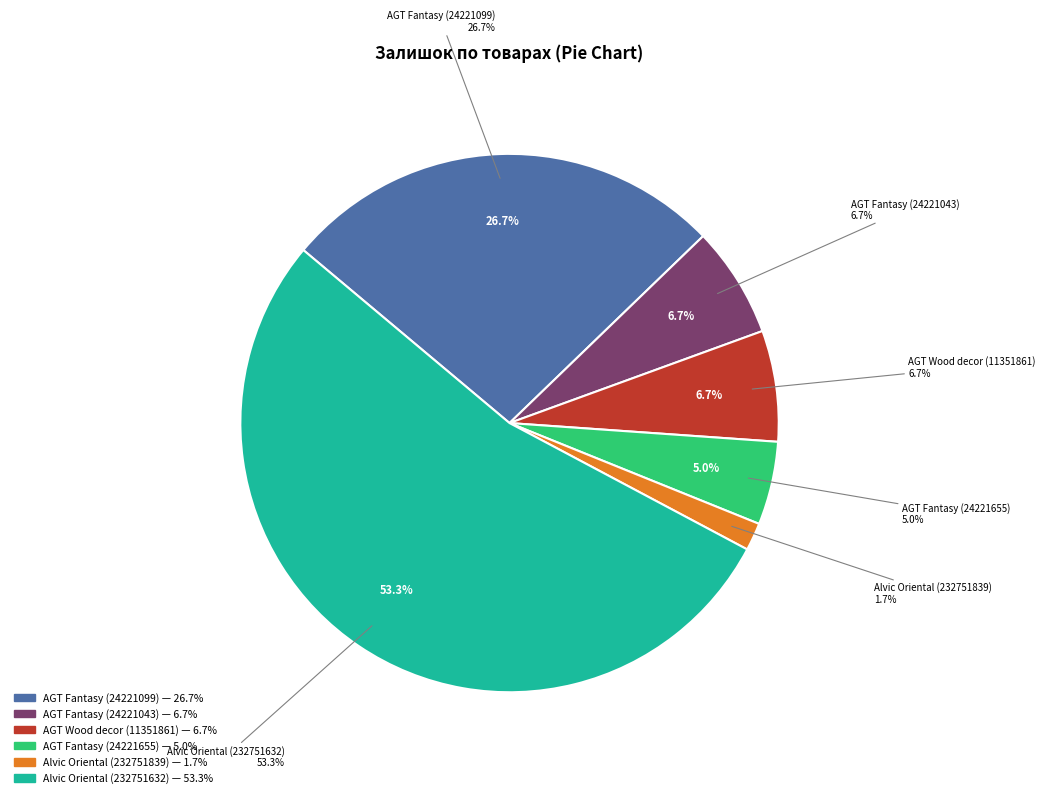

Which slice is the largest?

Alvic panel 18 mm. Oriental (232751632)